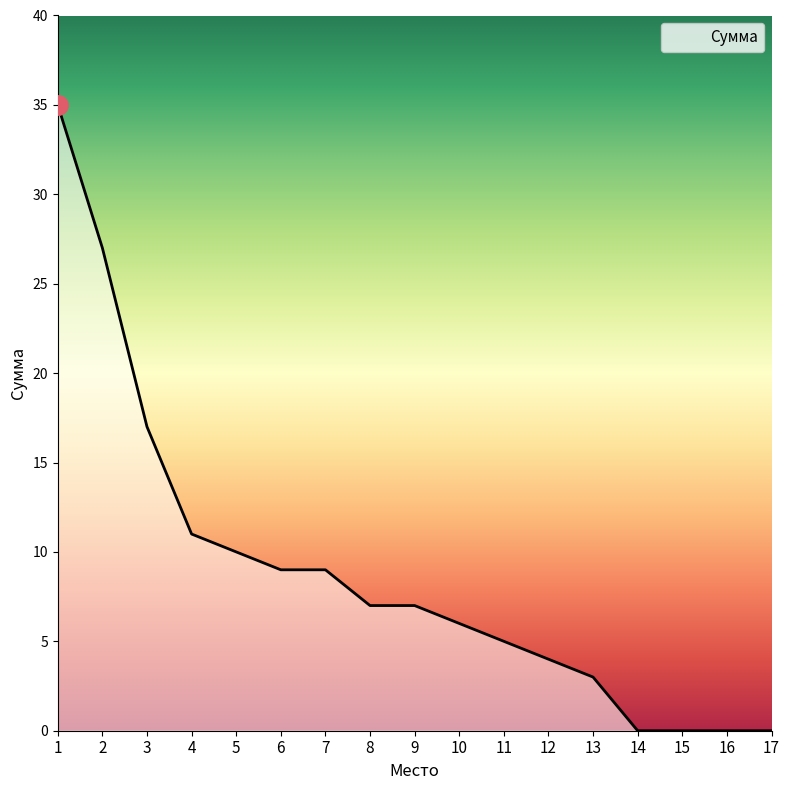

What is the change in value from 13 to 15?

-3